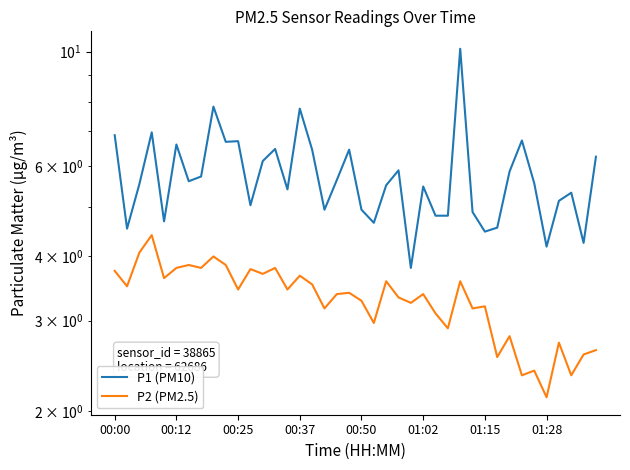

How many lines are shown in the chart?

2